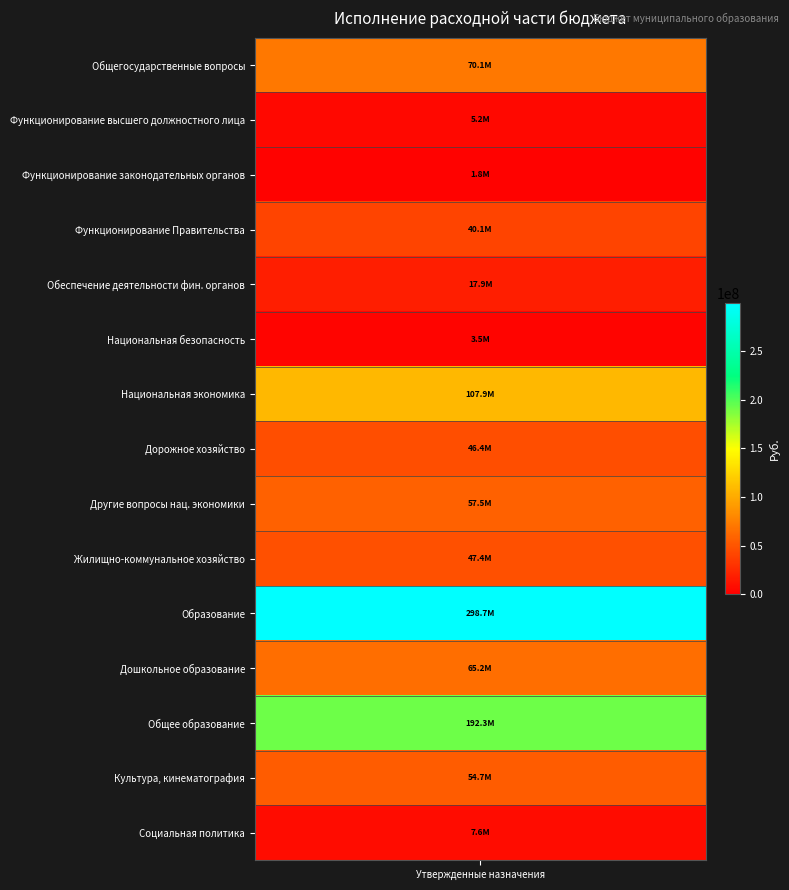

Reading right to left, transcribe all the data shown in this chart.

14=7567345.0	13=54702033.6	12=192317063.4	11=65200522.5	10=298749155.1	9=47447523.7	8=57530018.9	7=46417593.3	6=107864802.2	5=3474558.7	4=17852534.3	3=40098359.9	2=1819663.7	1=5170896.8	values=70076794.6